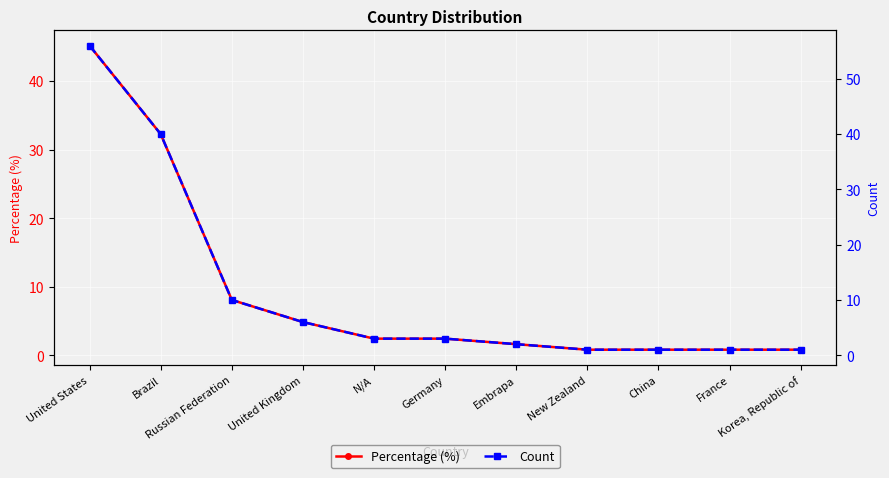

True or false: Percentage (%) and Count cross at least once.

False